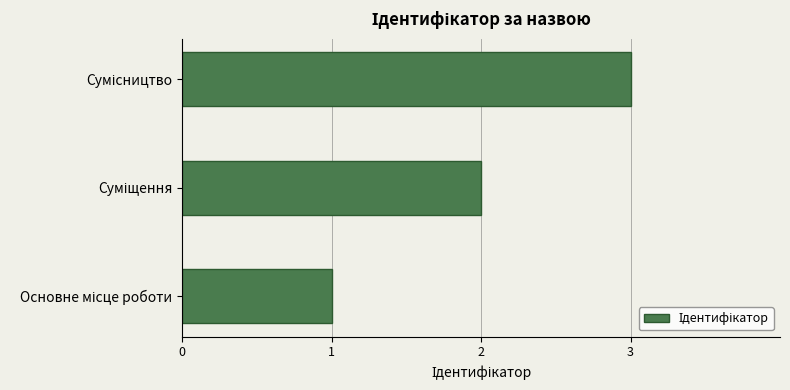

What is the greatest value displayed?

3